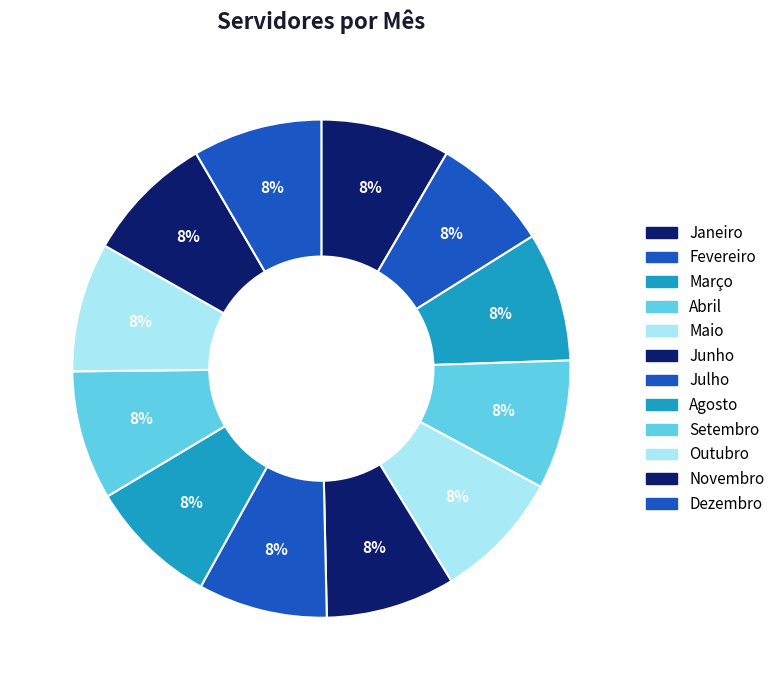

How many segments does this pie chart have?

12